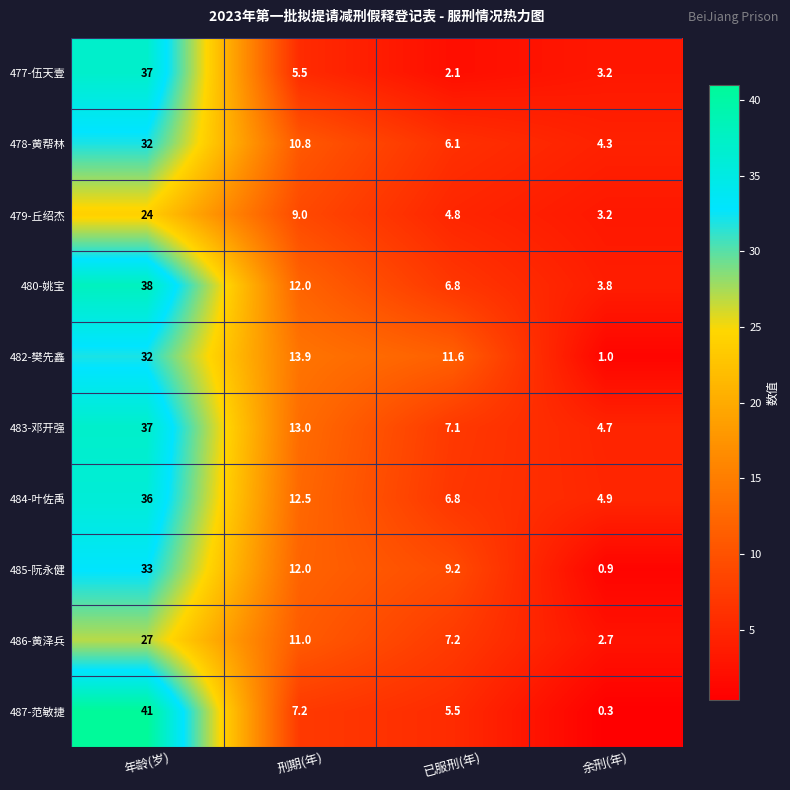

The value of 482-樊先鑫 at 余刑(年) is 0.3. True or false?

False